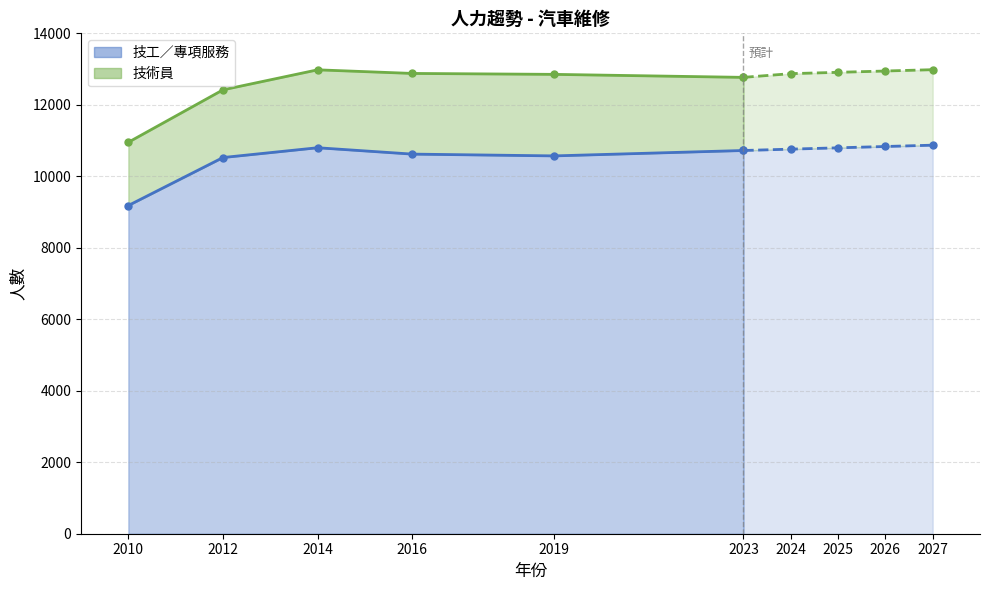

How many interior local valleys does the 技術員 series have?

1